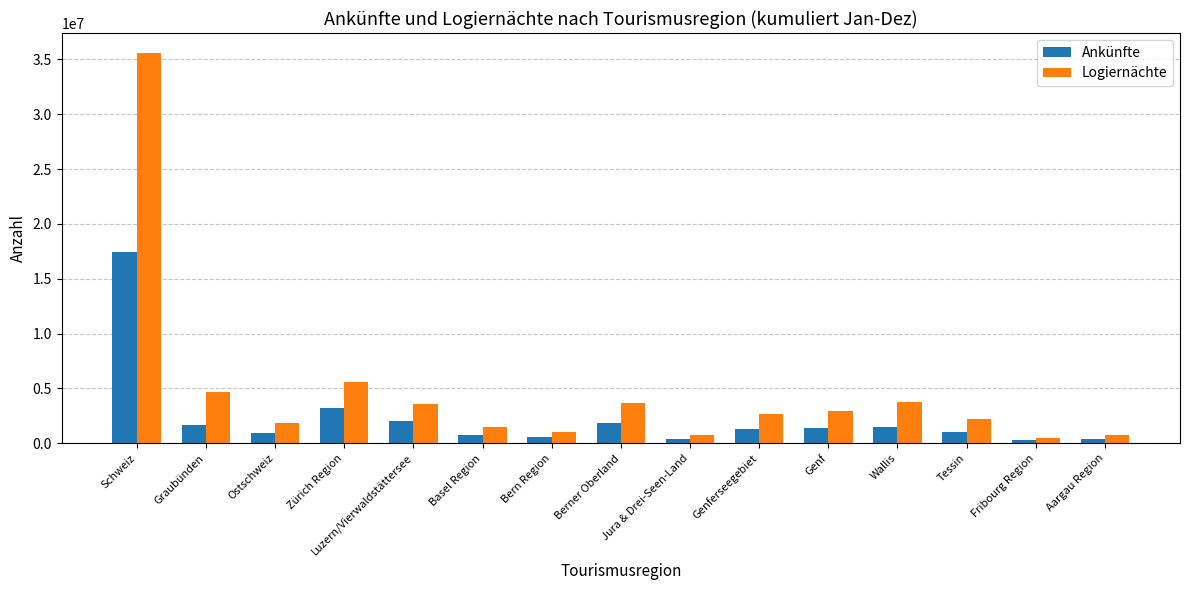

How many groups of bars are there?

15